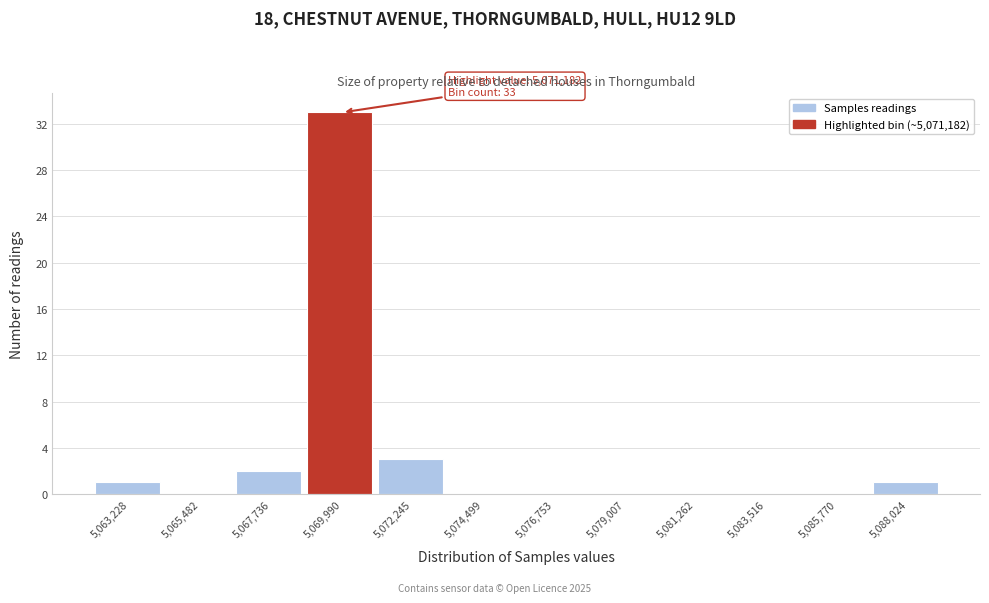

Reading left to right, what are all the values shown in this chart?

5,063,228=1	5,065,482=0	5,067,736=2	5,069,990=33	5,072,245=3	5,074,499=0	5,076,753=0	5,079,007=0	5,081,262=0	5,083,516=0	5,085,770=0	5,088,024=1